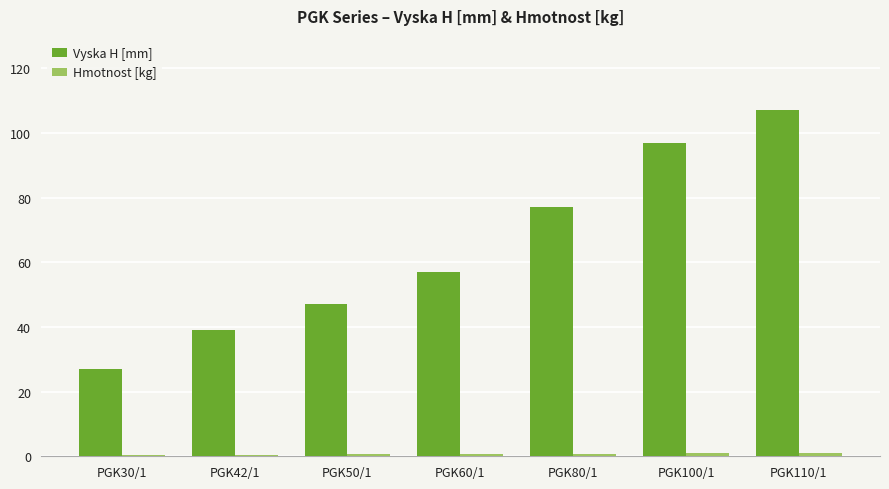

Which series changed the most between PGK60/1 and PGK110/1?

Vyska H [mm]